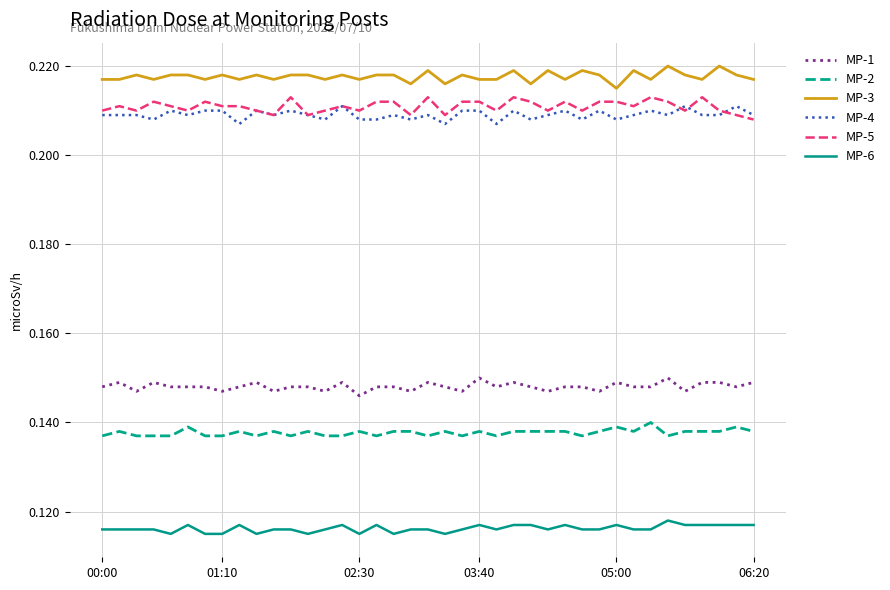

Which series has the largest total across all categories?

MP-3